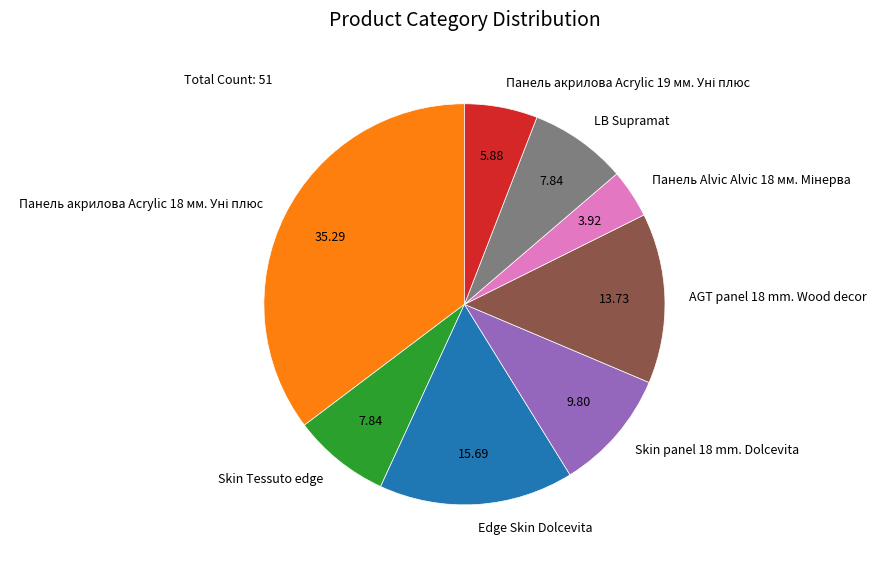

Is there any slice that represents more than half of the pie?

No